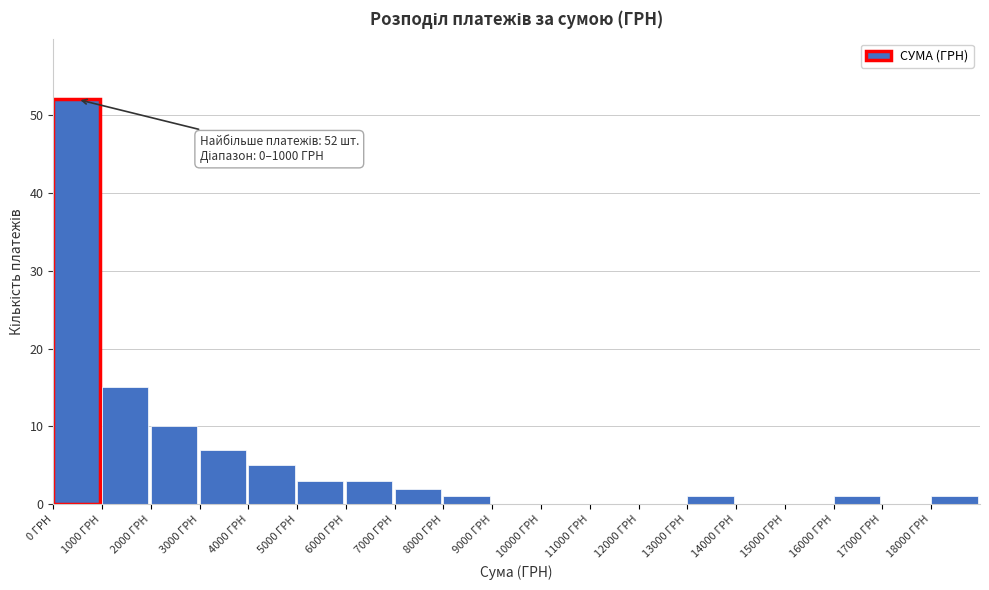

Which range on the x-axis has the tallest bar?

0 to 1000